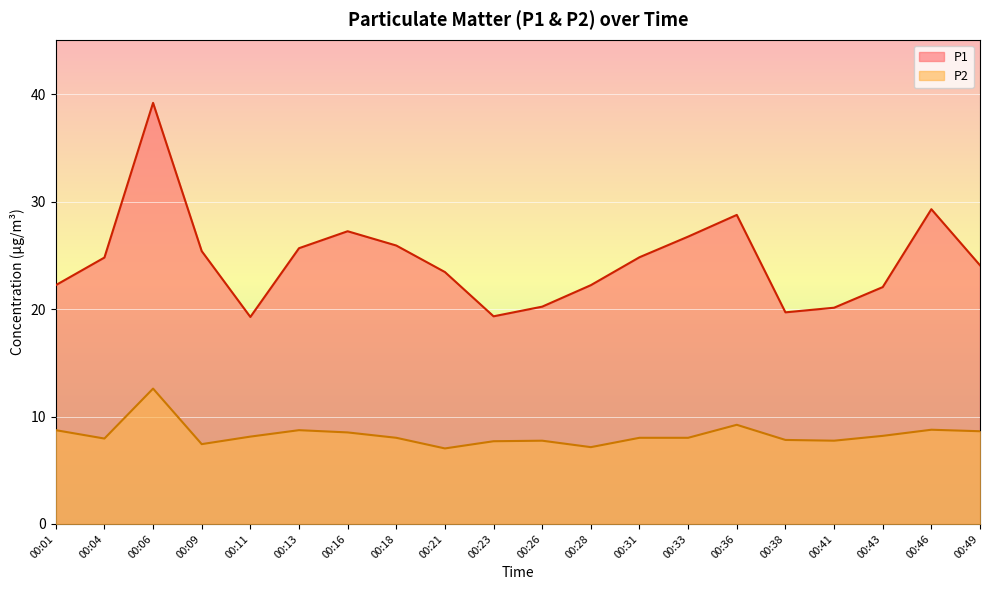

Reading right to left, list all the values displayed in this chart.

P1: 24.1	29.3	22.1	20.1	19.7	28.8	26.8	24.8	22.2	20.2	19.3	23.4	25.9	27.2	25.7	19.3	25.4	39.2	24.8	22.2
P2: 8.6	8.8	8.2	7.8	7.8	9.2	8.0	8.0	7.2	7.8	7.7	7.0	8.0	8.5	8.7	8.1	7.4	12.6	8.0	8.7